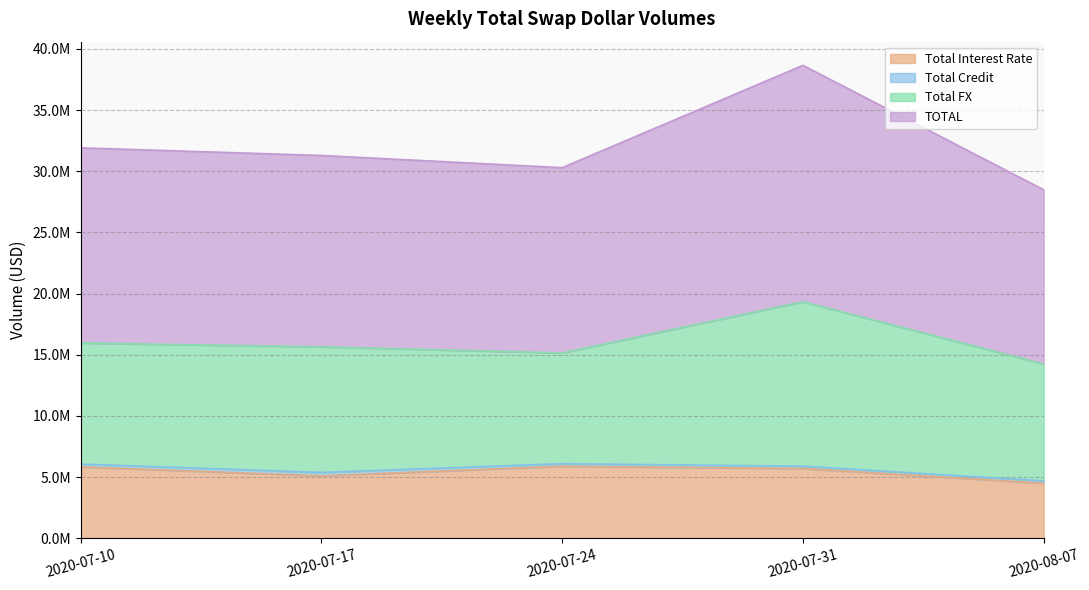

What is the difference between the second highest and second lowest values in the TOTAL series?

810683